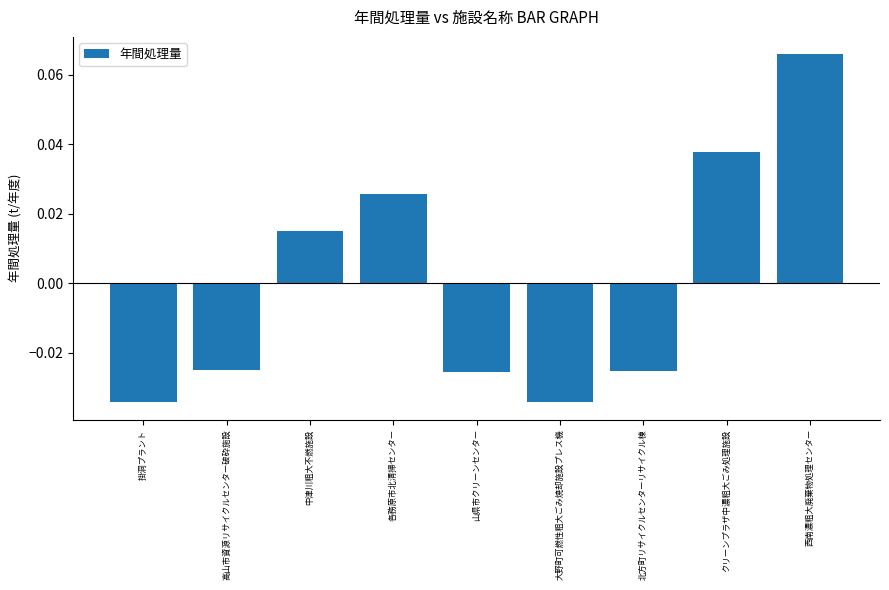

What position from the right is クリーンプラザ中濃粗大ごみ処理施設?

2